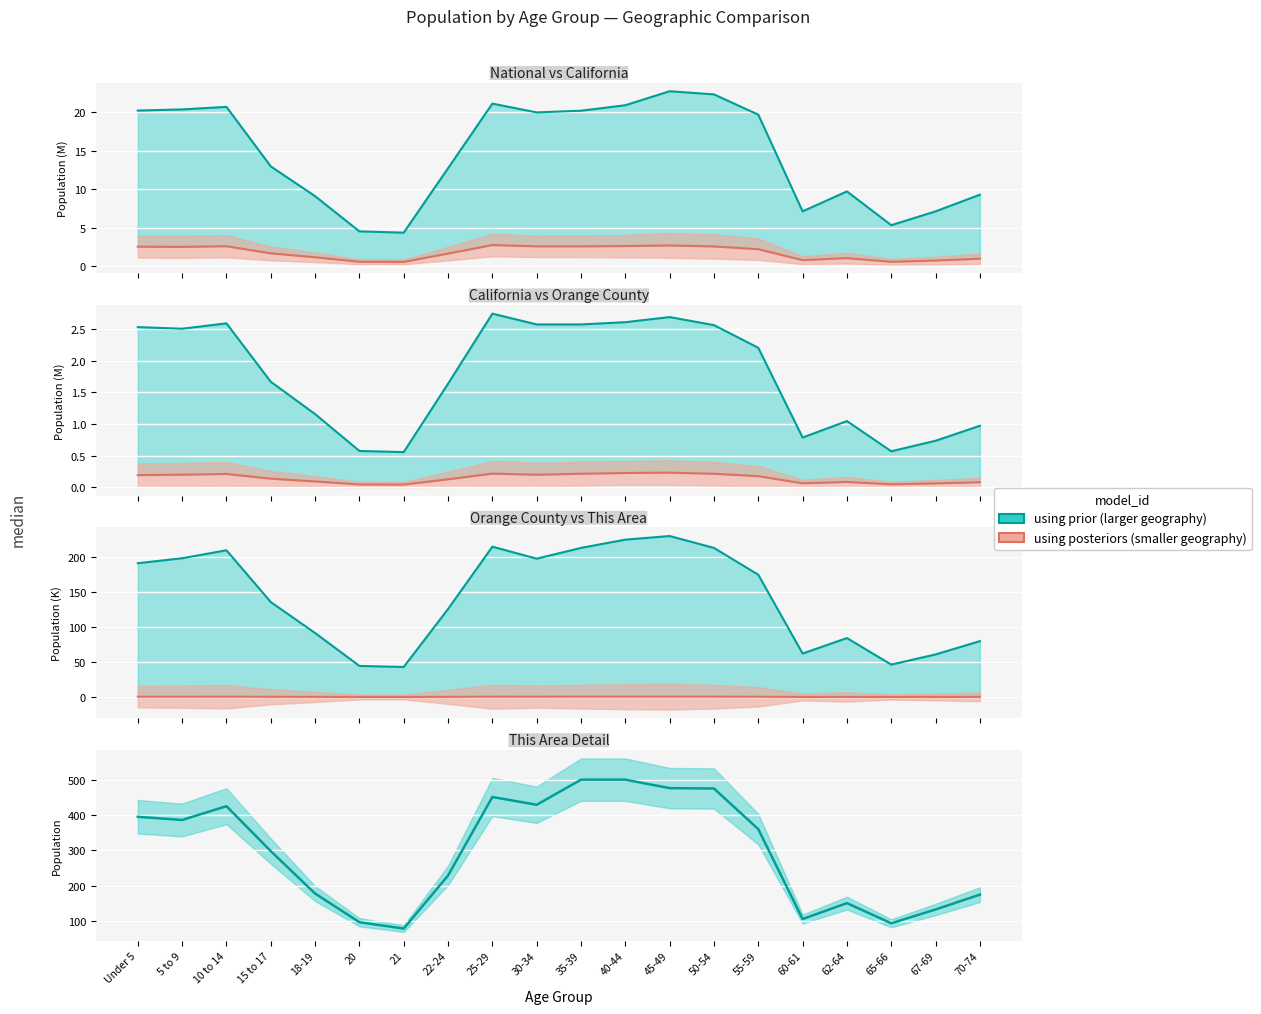

At how many categories does at least one series exceed 323?

10